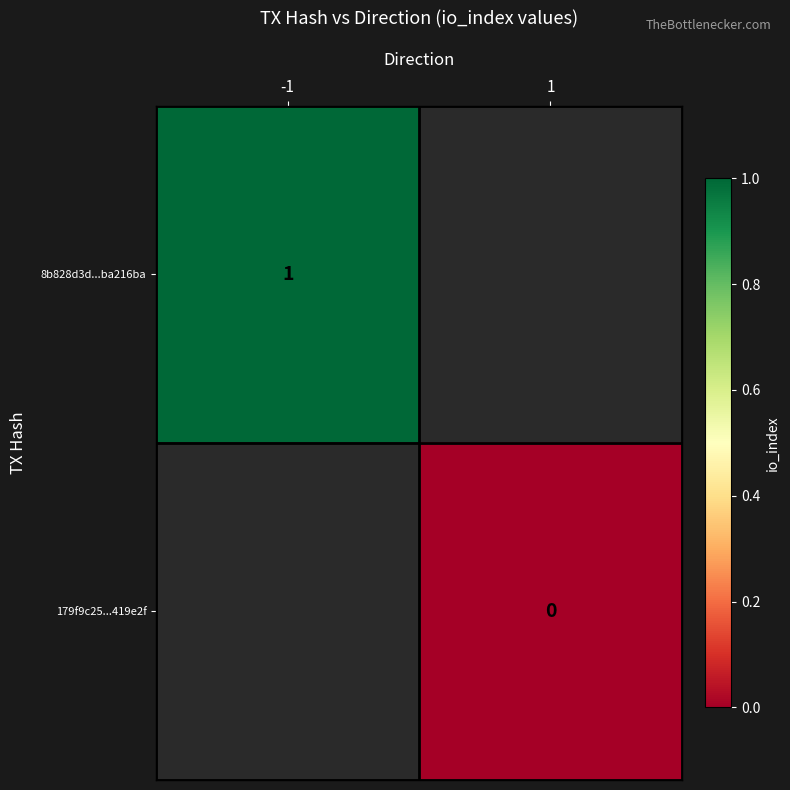

Is the value of 179f9c25...419e2f at 1 greater than the value of 8b828d3d...ba216ba at -1?

No